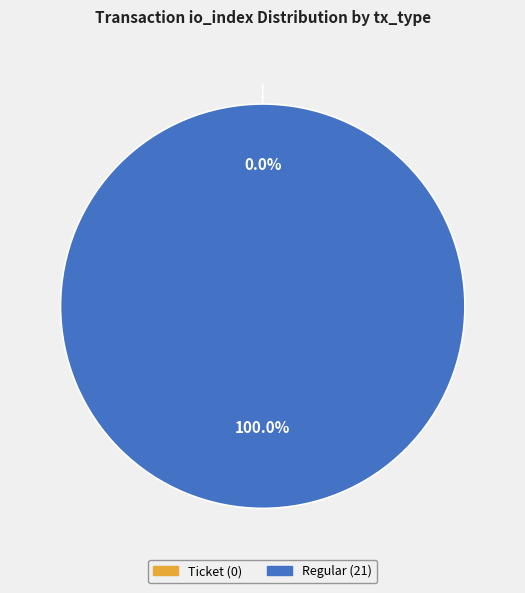

True or false: Regular accounts for 100% of the total.

True